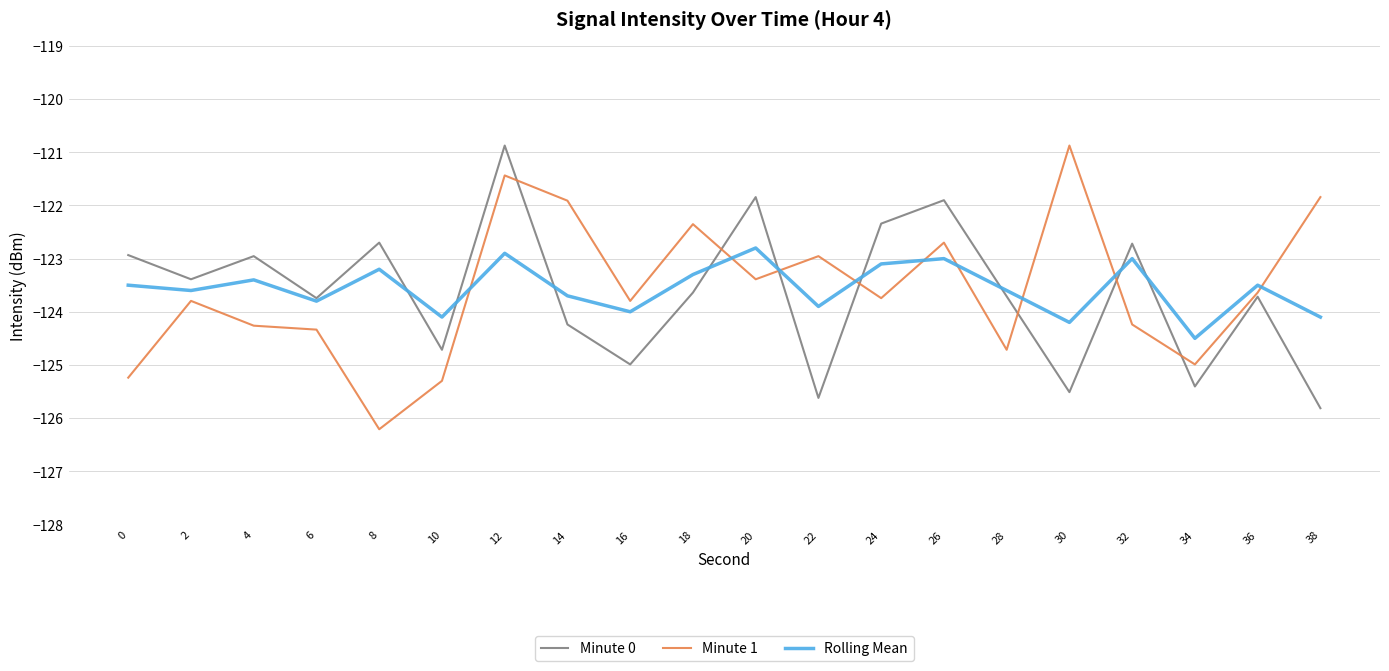

How many lines are shown in the chart?

3